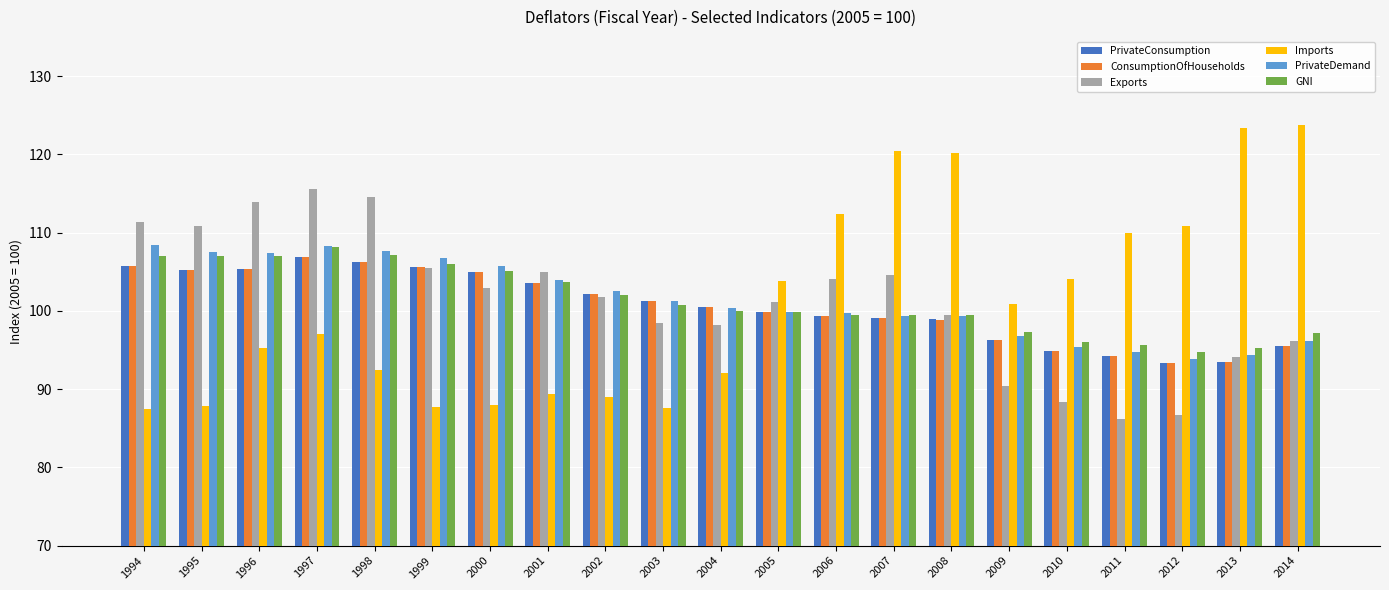

The value of Exports at 2007 is 104.6. True or false?

True